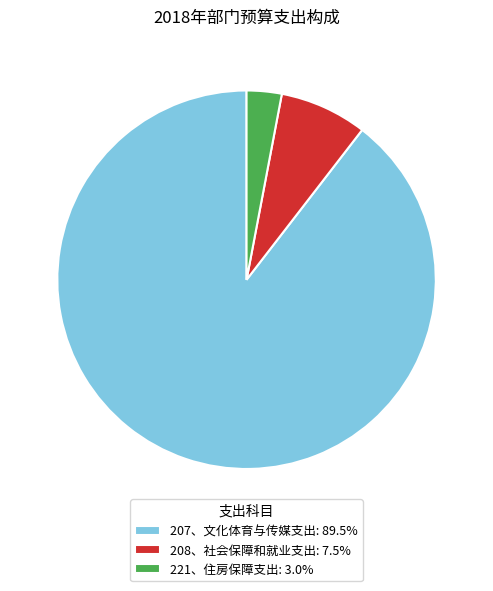

Rank the categories by value from lowest to highest.

221、住房保障支出, 208、社会保障和就业支出, 207、文化体育与传媒支出